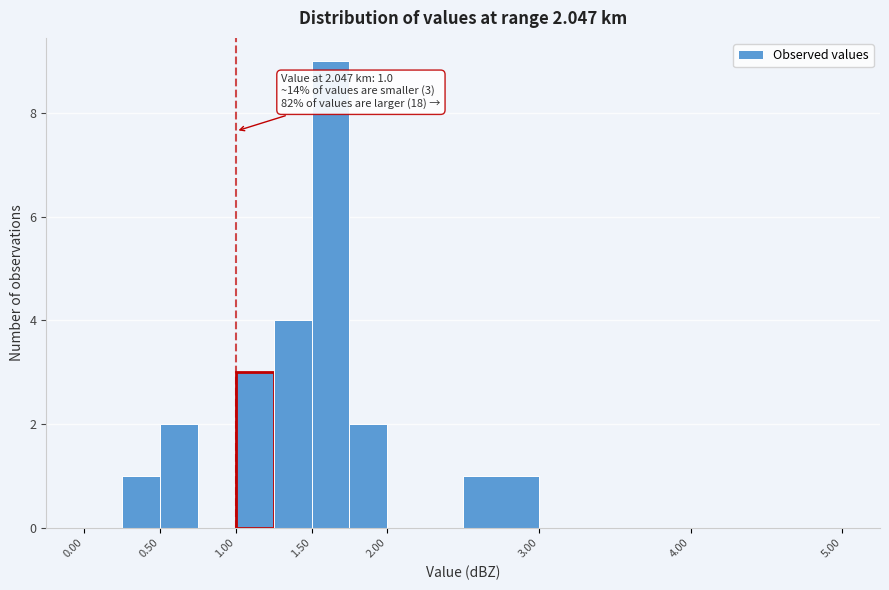

Which range on the x-axis has the tallest bar?

1.50 to 1.75